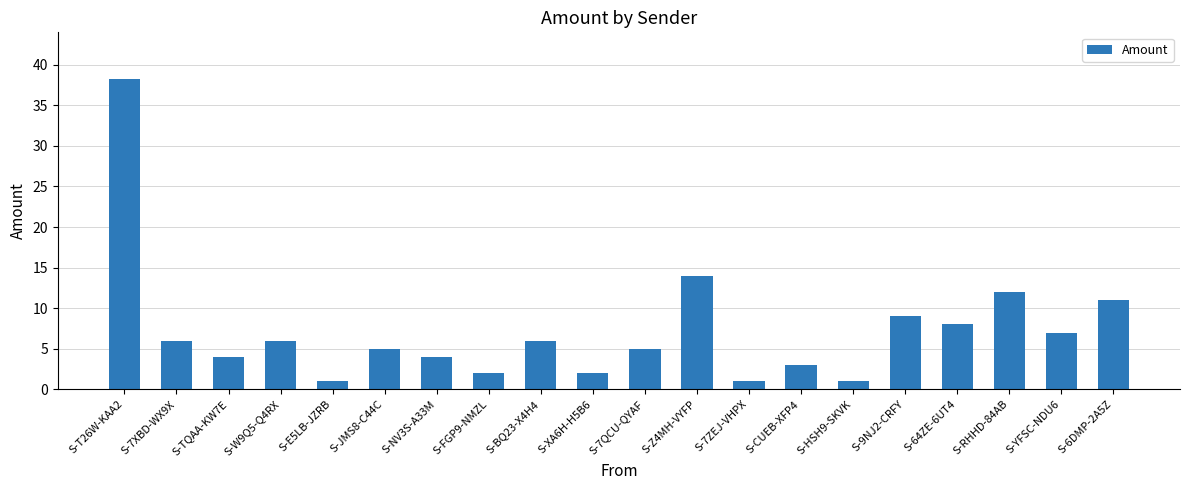

Does the chart contain any negative values?

No